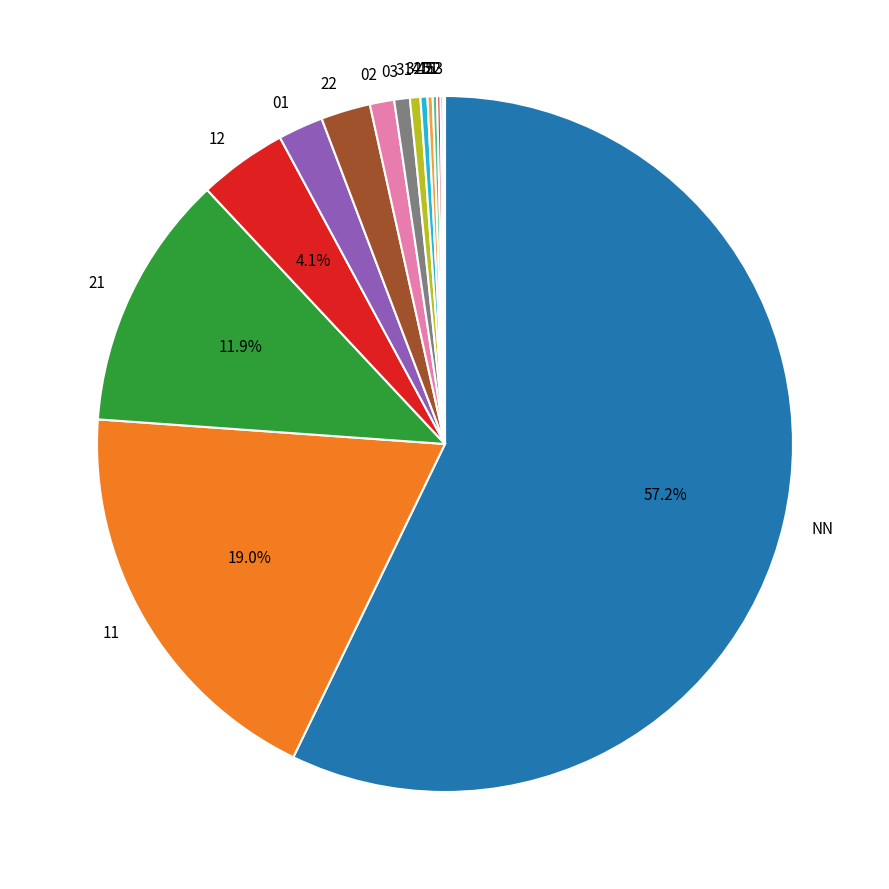

Is it true that 11 is 25% of the pie?

False